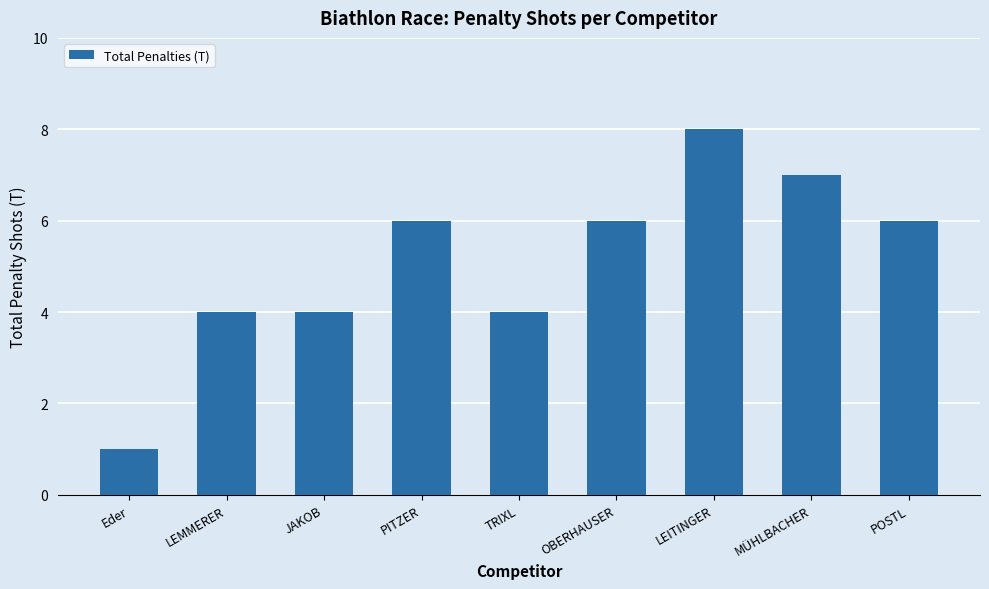

Which category has the highest value across all series?

LEITINGER